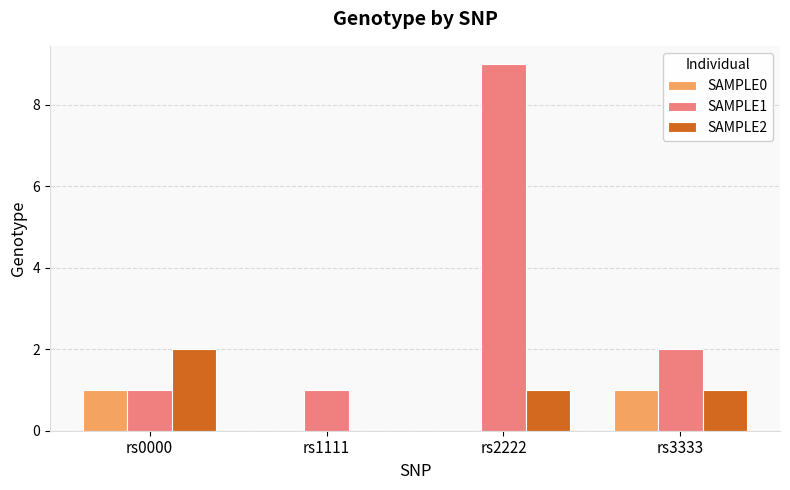

Reading left to right, extract all data points from this chart.

SAMPLE0: 1	0	0	1
SAMPLE1: 1	1	9	2
SAMPLE2: 2	0	1	1